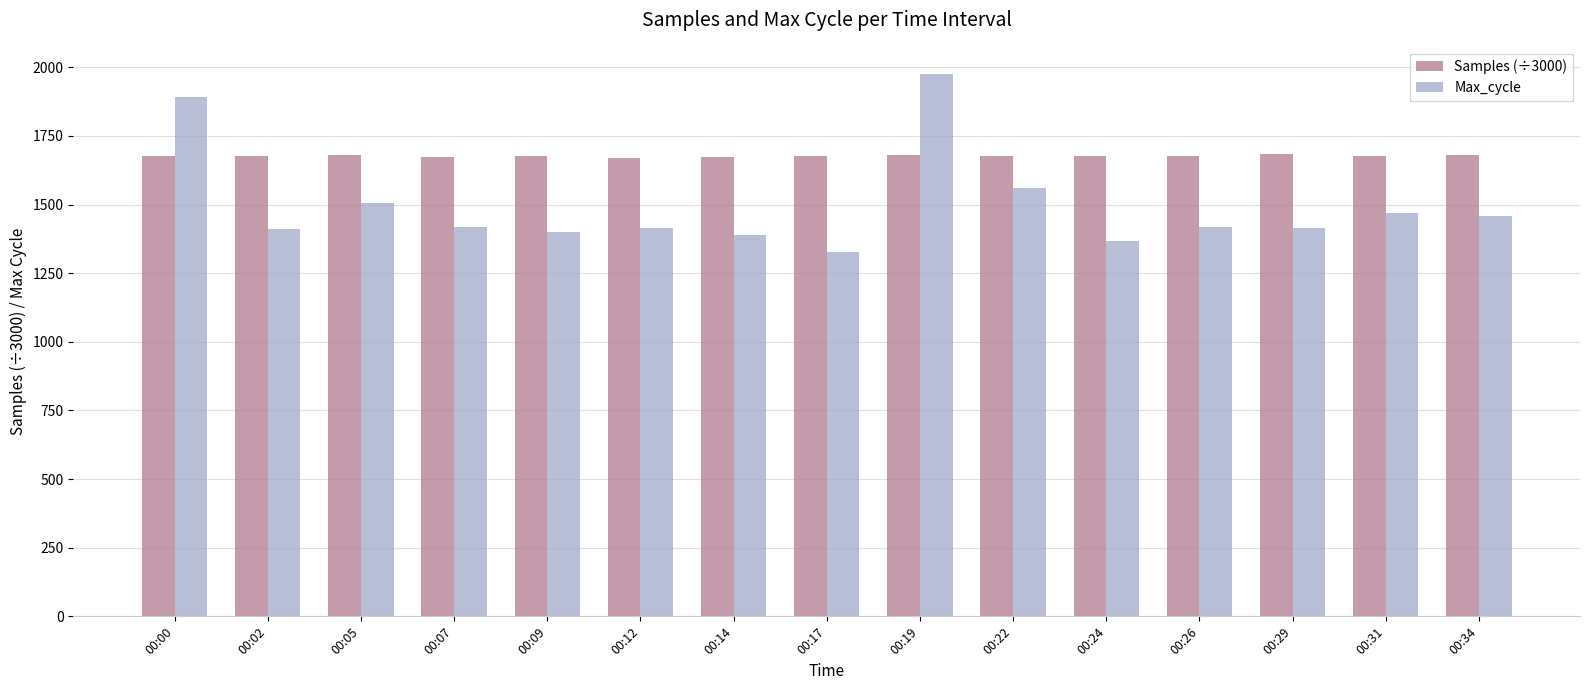

List the series in order of their overall mean, highest first.

Samples (÷3000), Max_cycle